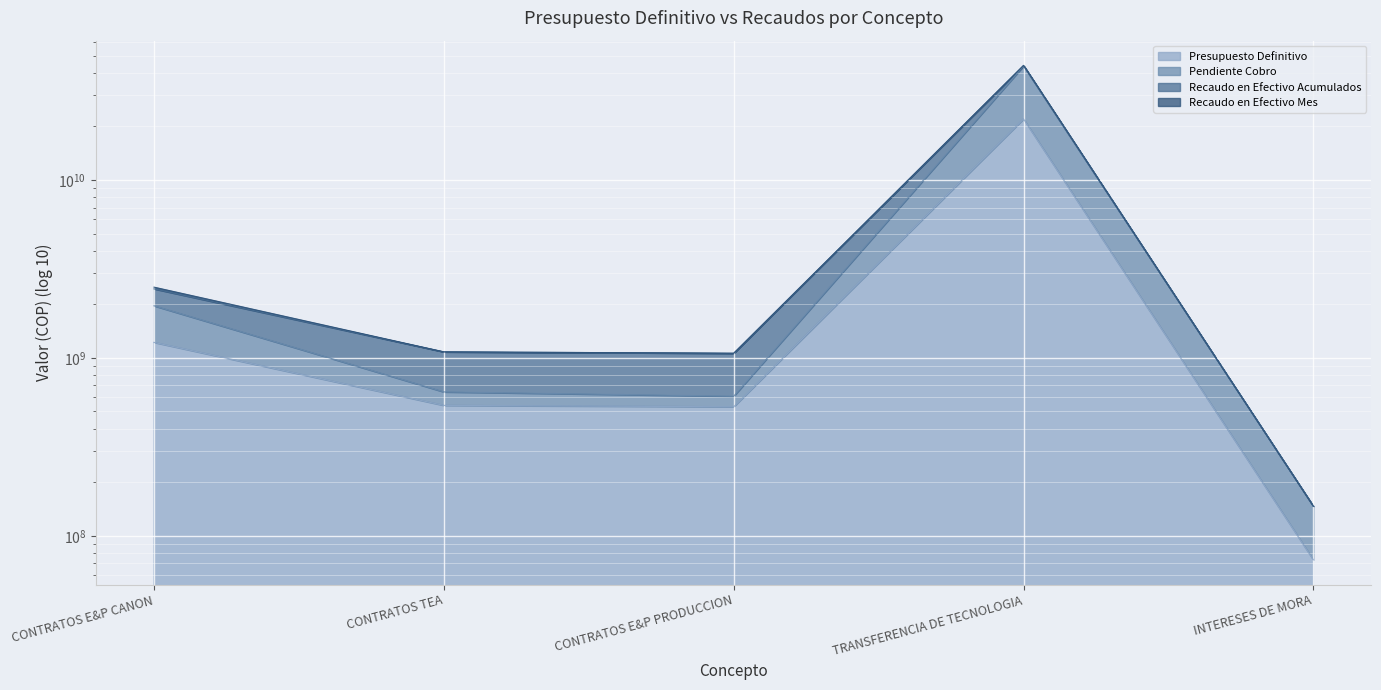

What is the difference between the second highest and second lowest values in the Pendiente Cobro series?

1353158369.4